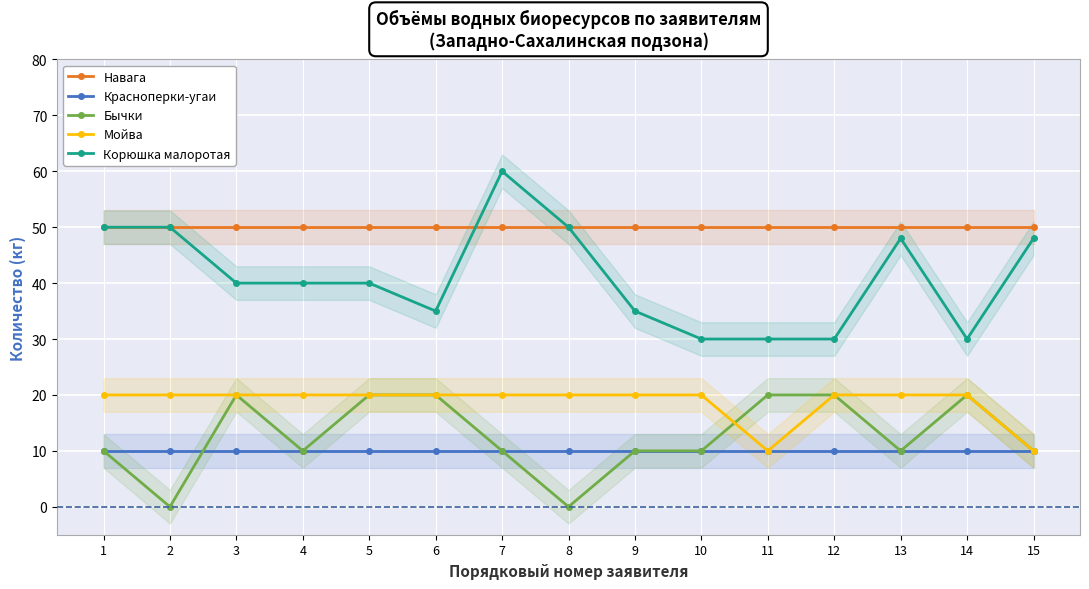

Which label corresponds to the largest value in the chart?

7